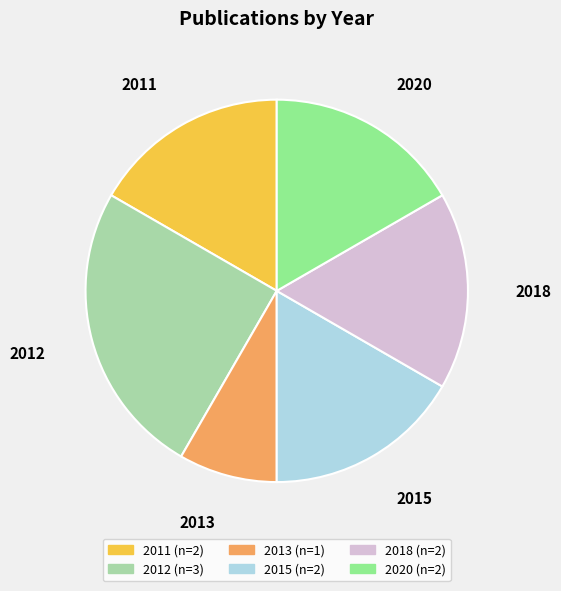

Which slice is the smallest?

2013